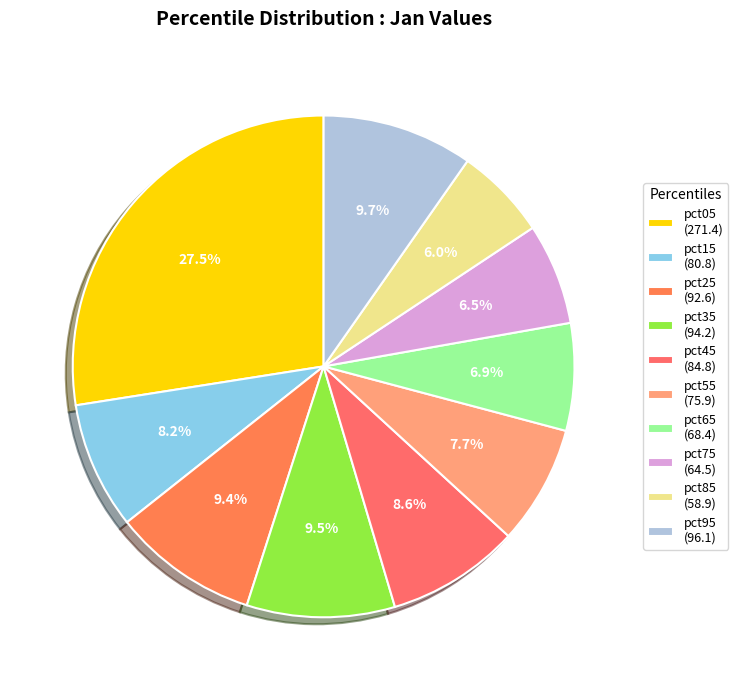

Which category has the smallest portion of the pie?

pct85